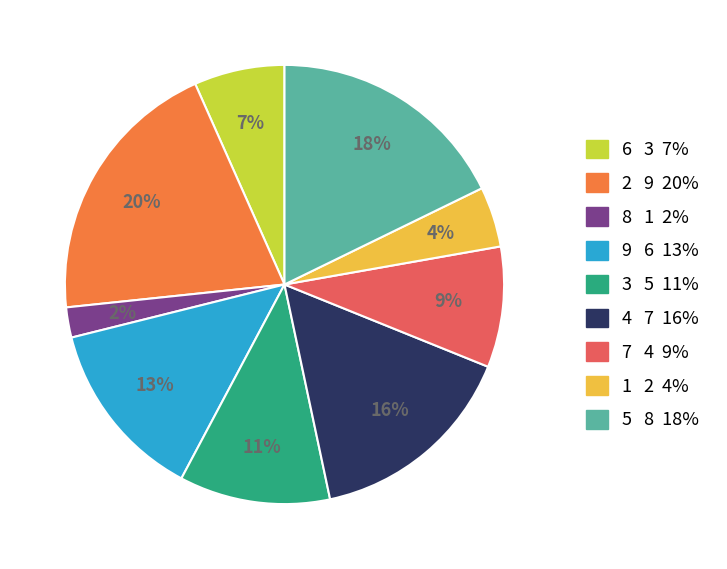

Do 1 2 4% and 7 4 9% together represent more than half of the pie?

No